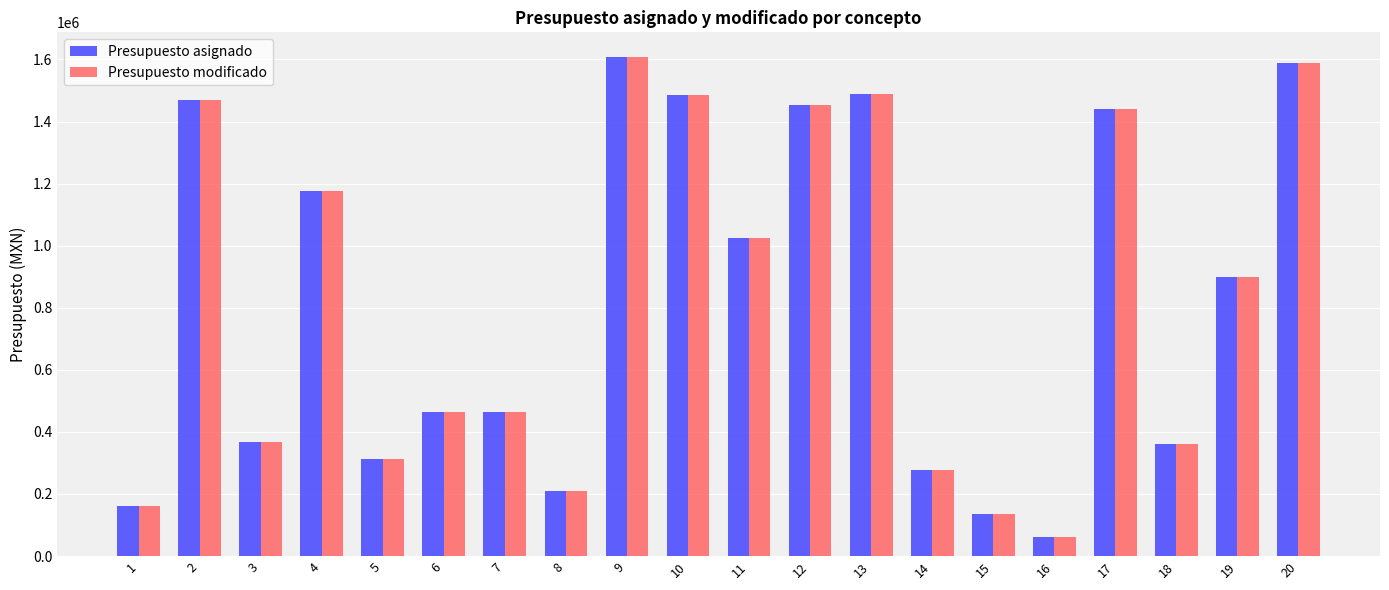

What is the total value across all series at 17?

2880920